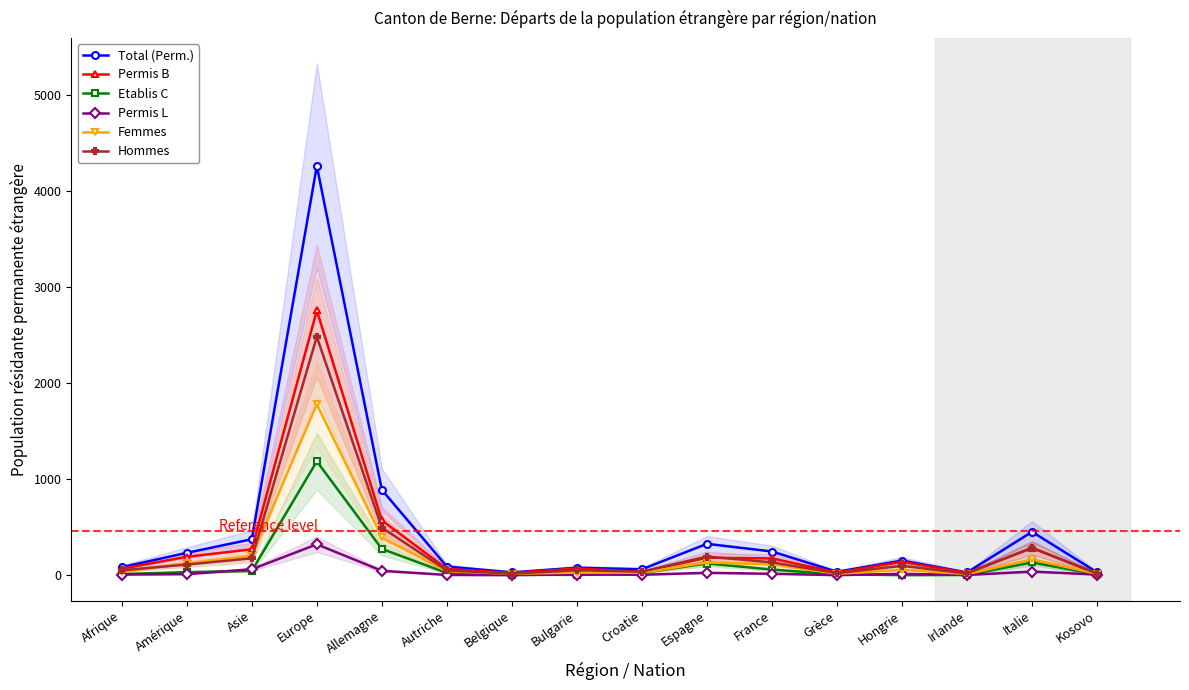

Which series has the widest spread of values?

Total (Perm.)